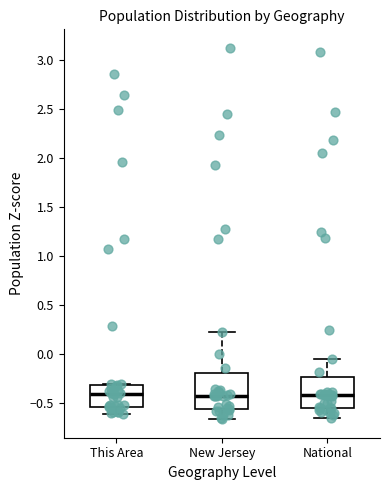

Reading left to right, transcribe this box plot: for each box, give where its median line is, the range the box spans, and where its two whiskers end, as read against the y-axis. The values are not printed on the chart, so give them approximately, as read against the axis.

This Area: median -0.40, box -0.55 to -0.30, whiskers -0.60 to -0.30
New Jersey: median -0.40, box -0.55 to -0.20, whiskers -0.65 to 0.25
National: median -0.40, box -0.55 to -0.25, whiskers -0.65 to -0.05